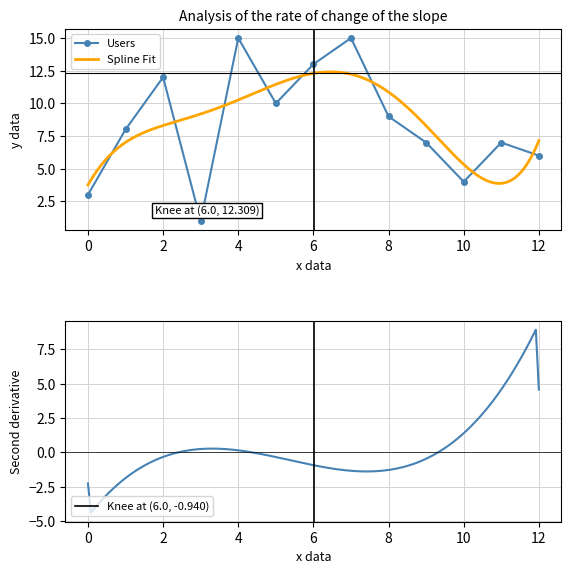

True or false: Methods and Dataset intersect in this chart.

False